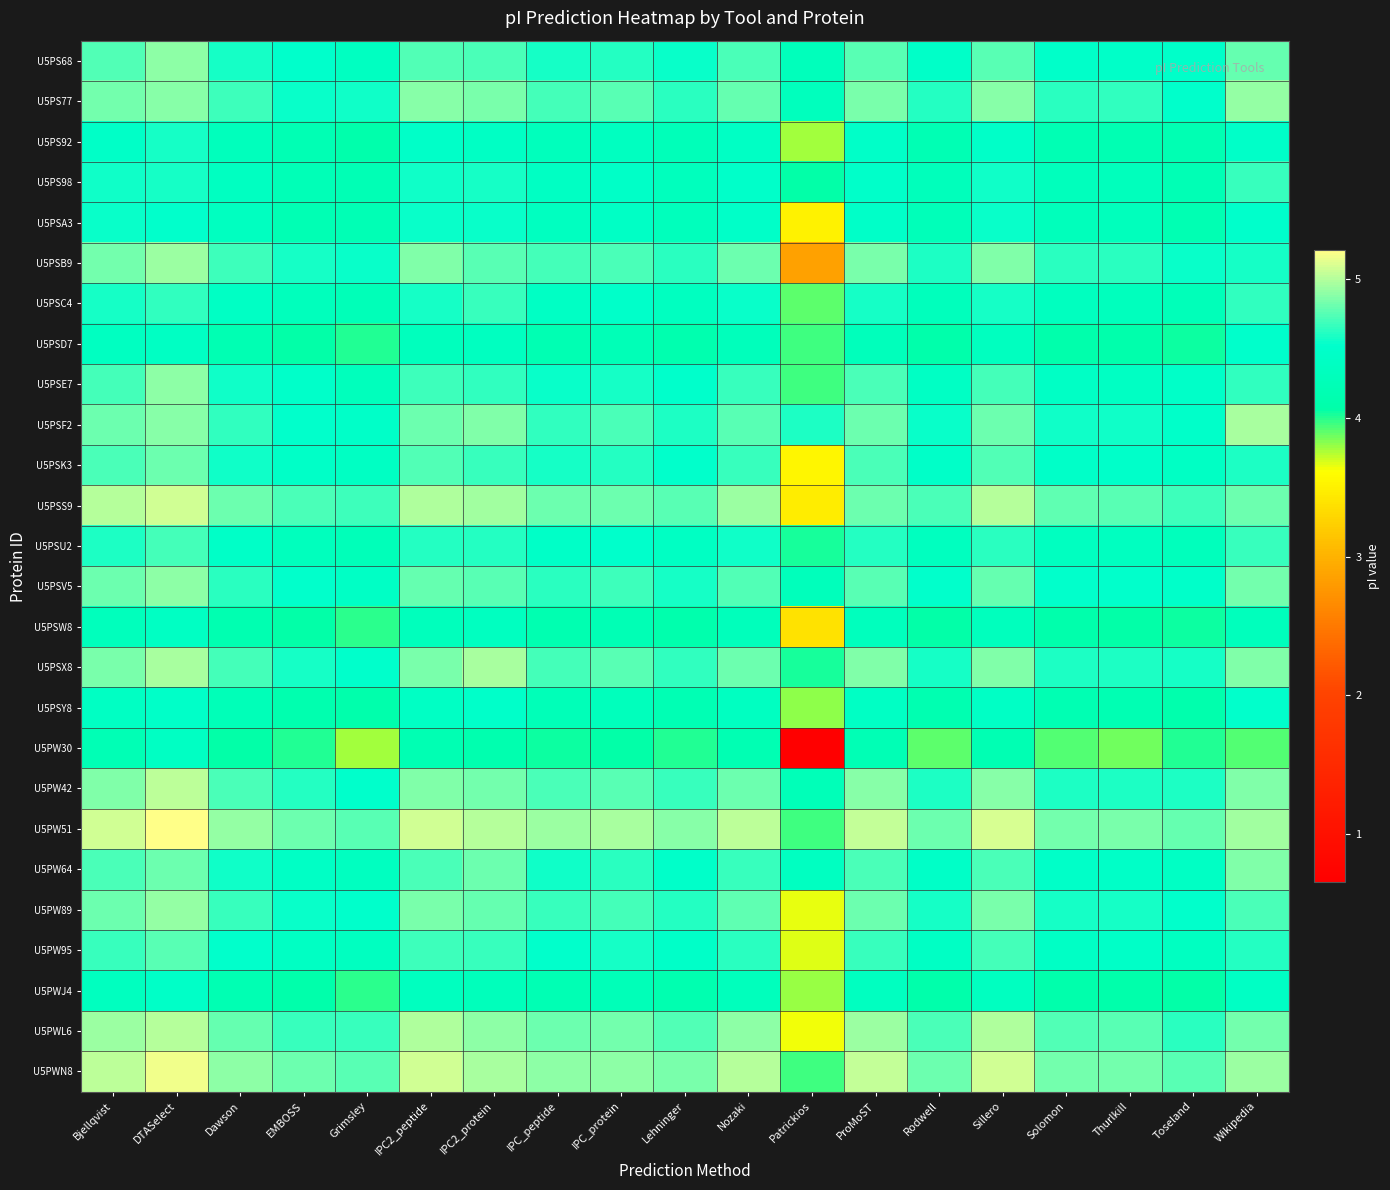

At which category is the sum across all series the highest?

DTASelect